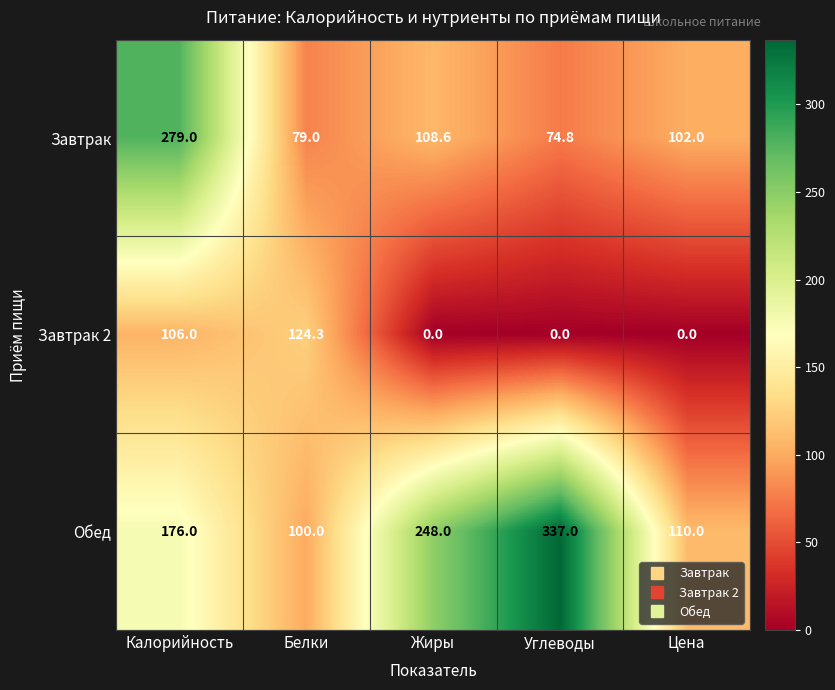

Reading right to left, transcribe all the data shown in this chart.

Завтрак: Цена=102.0	Углеводы=74.8	Жиры=108.6	Белки=79.0	Калорийность=279.0
Завтрак 2: Цена=0.0	Углеводы=0.0	Жиры=0.0	Белки=124.3	Калорийность=106.0
Обед: Цена=110.0	Углеводы=337.0	Жиры=248.0	Белки=100.0	Калорийность=176.0